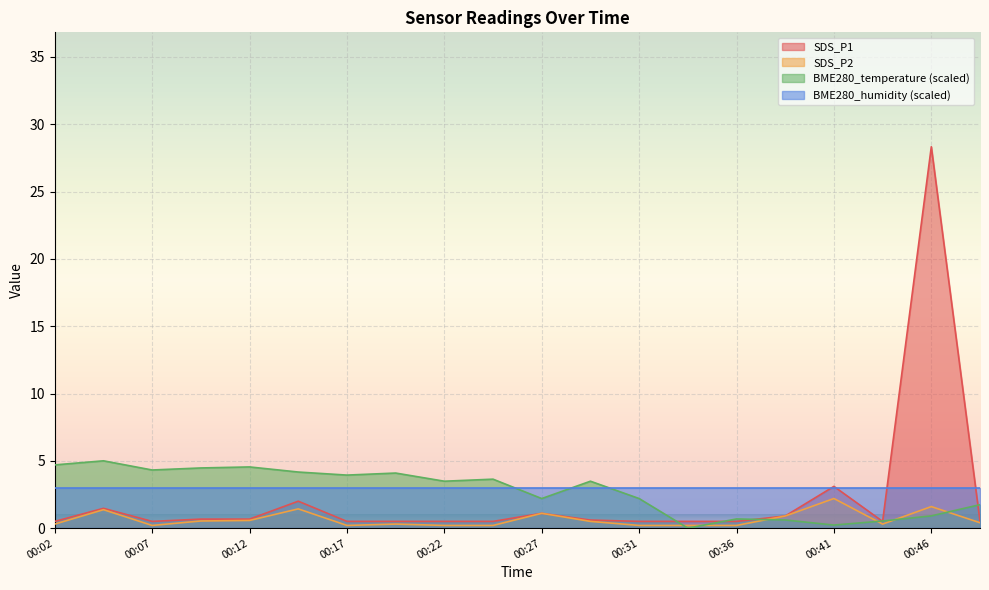

List the labels in order of BME280_temperature value, largest first.

00:04, 00:02, 00:12, 00:09, 00:07, 00:14, 00:19, 00:17, 00:24, 00:22, 00:29, 00:27, 00:31, 00:49, 00:46, 00:36, 00:39, 00:44, 00:41, 00:34